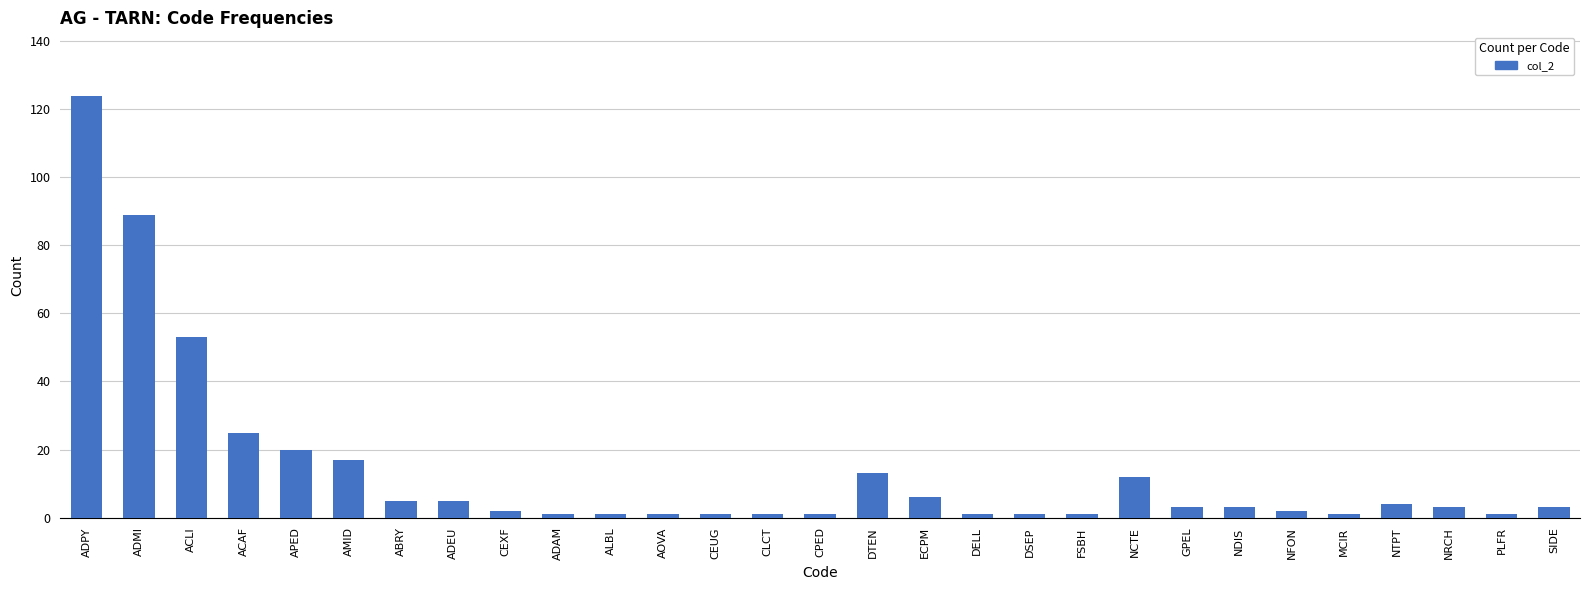

Reading left to right, what are all the values shown in this chart?

124	89	53	25	20	17	5	5	2	1	1	1	1	1	1	13	6	1	1	1	12	3	3	2	1	4	3	1	3